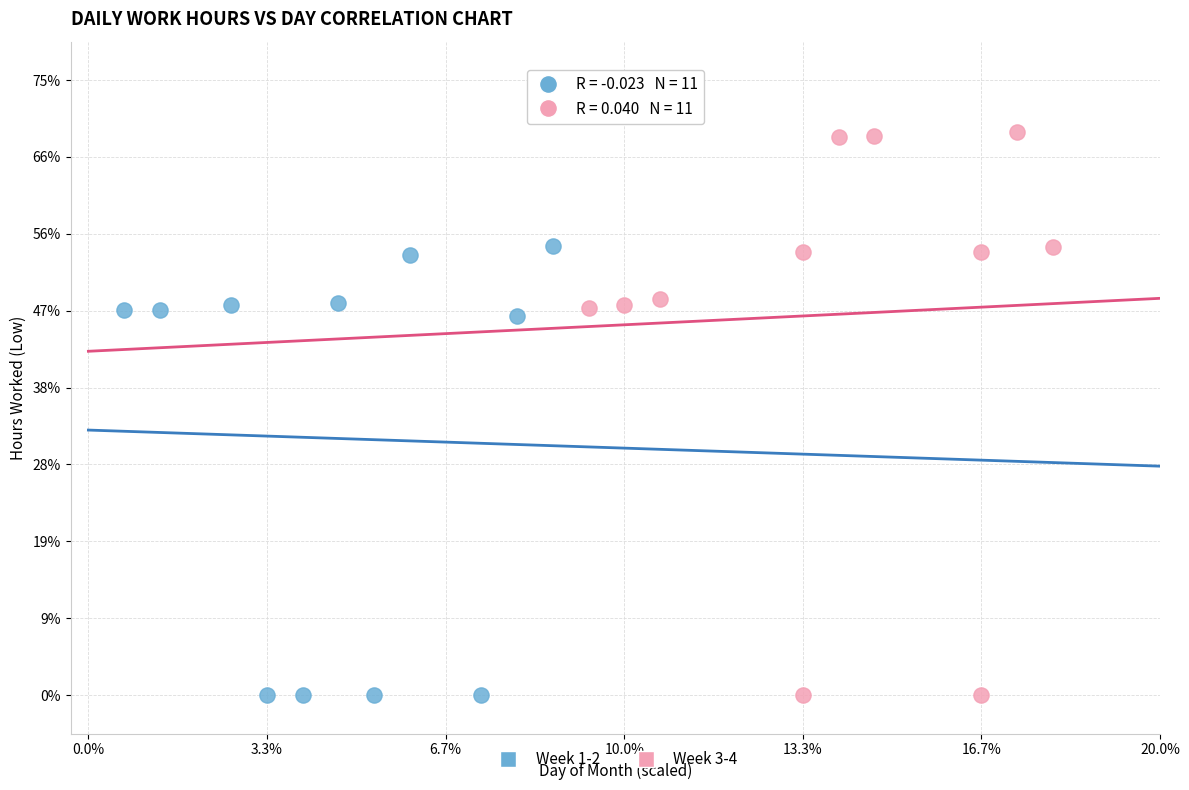

What are all the series names shown in the legend?

Week 1-2, Week 3-4